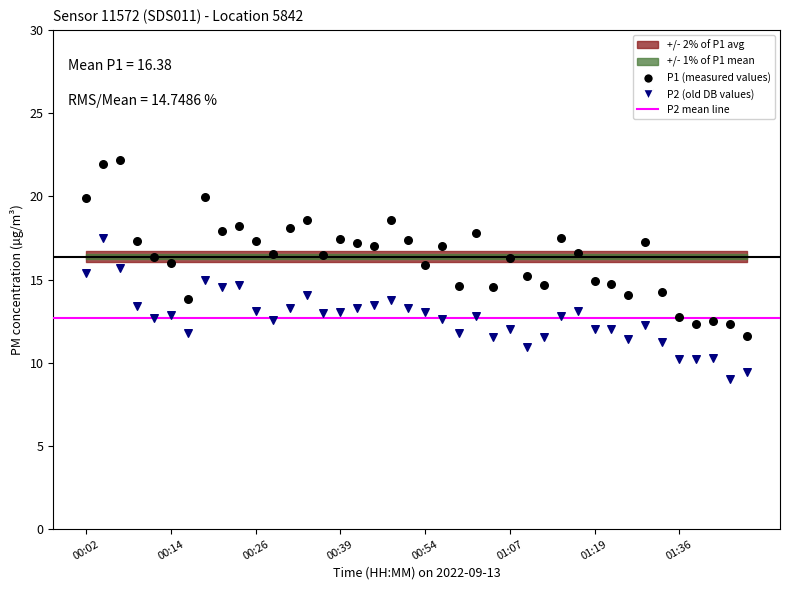

Across all data points, what is the range of Y values (max minus min)?

13.1